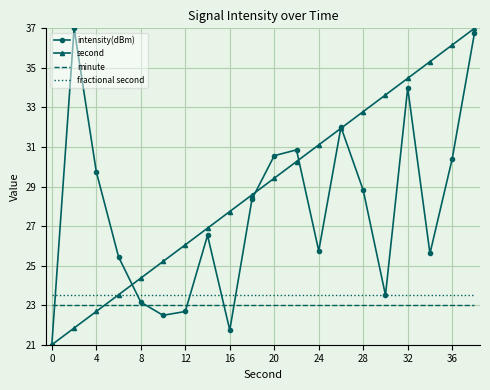

What is the maximum value shown in the chart?

37.0